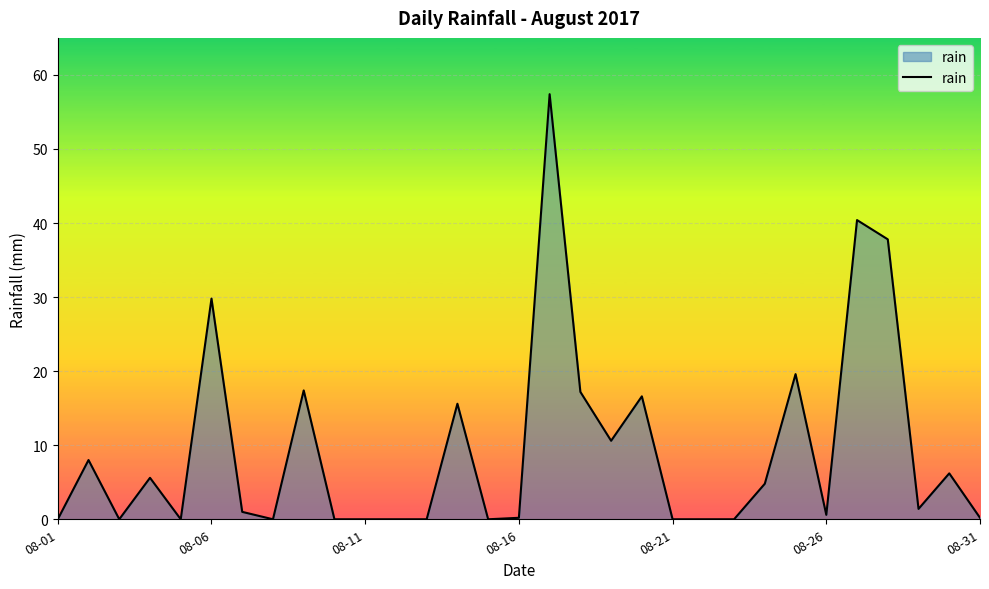

What is the difference between the maximum and minimum values?

57.4